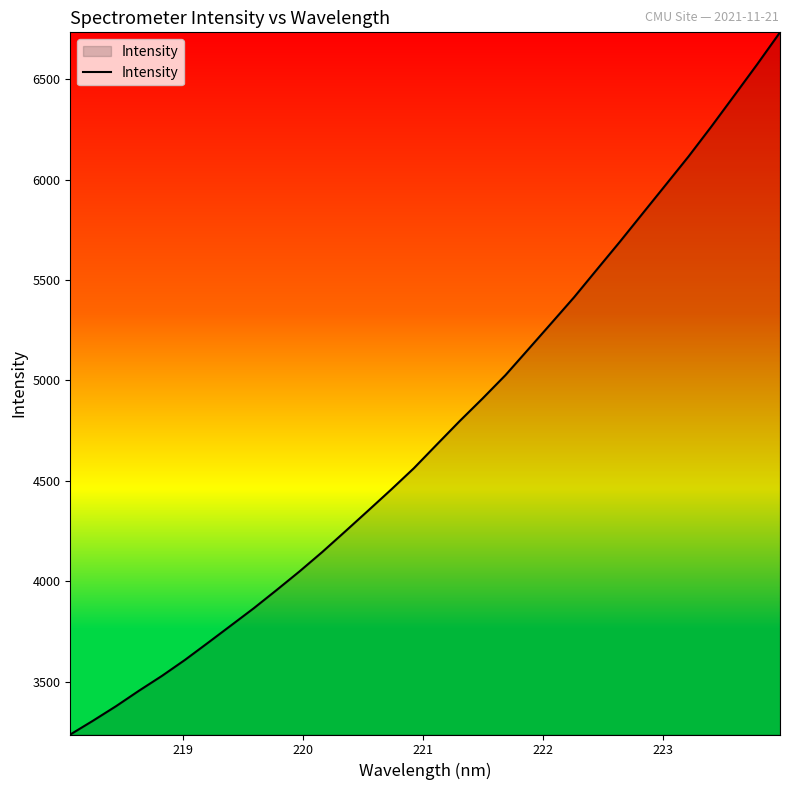

What is the difference between the second highest and second lowest values?

3267.6